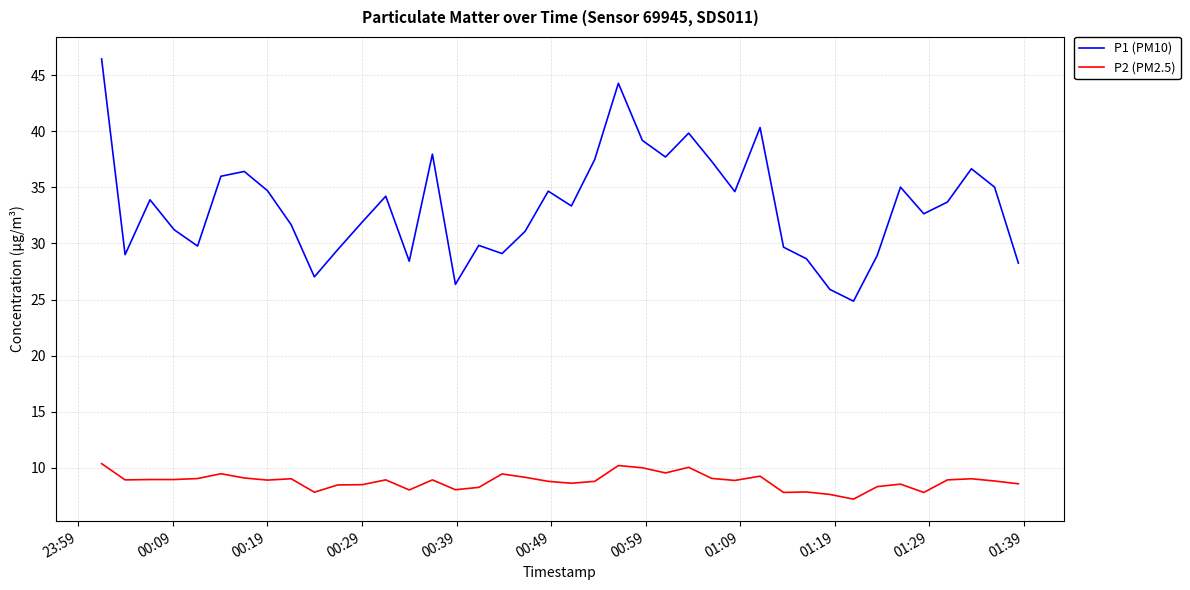

What is the difference between the maximum and minimum values in the P2 (PM2.5) series?

3.2